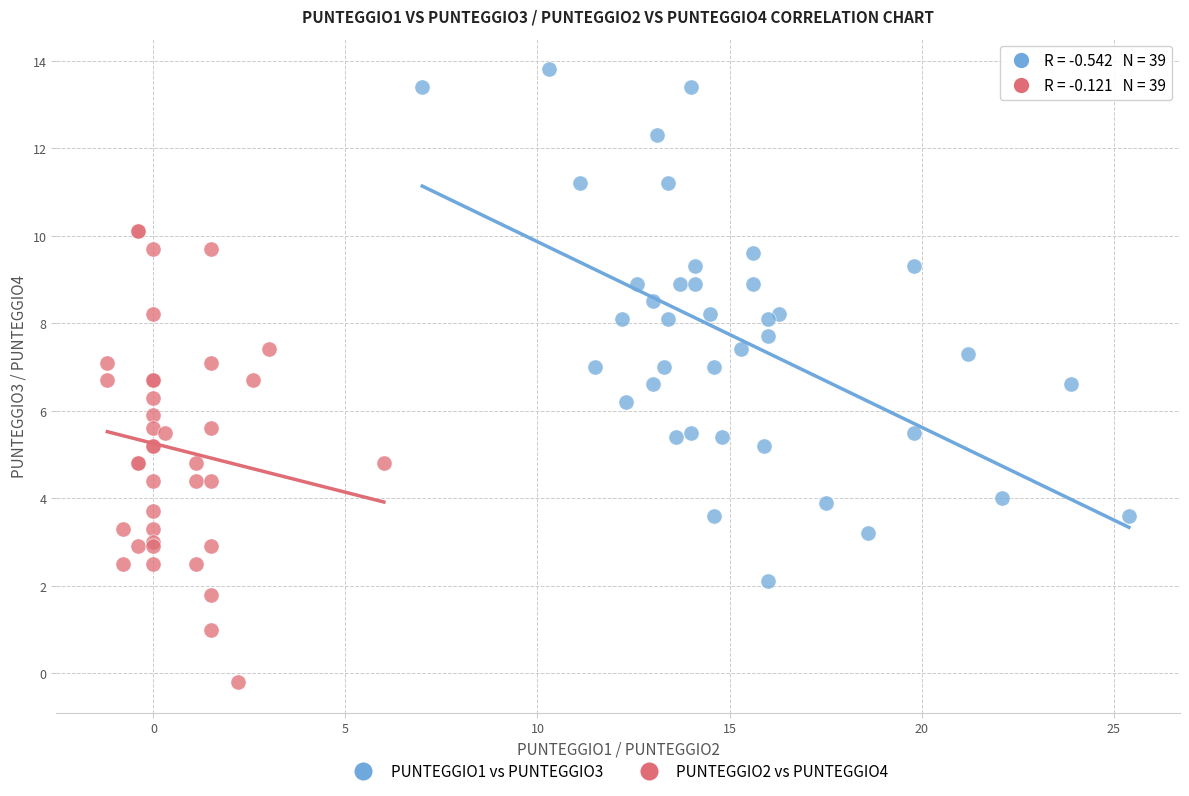

Which series reaches the maximum Y coordinate?

PUNTEGGIO1 vs PUNTEGGIO3